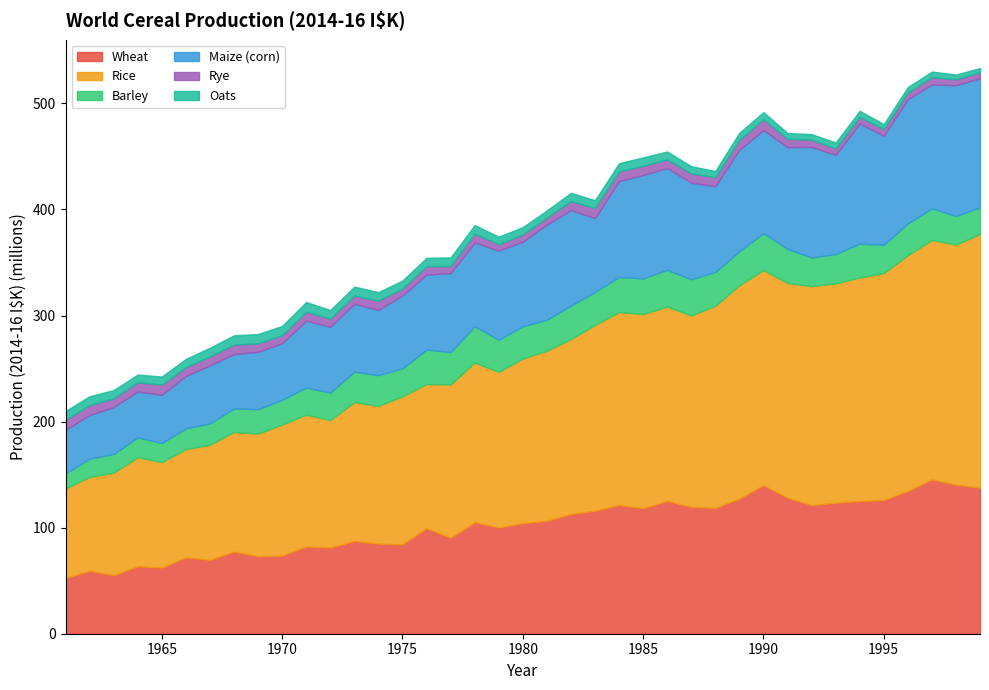

List the labels in order of Wheat value, smallest first.

1961, 1963, 1962, 1965, 1964, 1967, 1966, 1969, 1970, 1968, 1972, 1971, 1975, 1974, 1973, 1977, 1976, 1979, 1980, 1978, 1981, 1982, 1983, 1985, 1988, 1987, 1992, 1984, 1993, 1994, 1986, 1995, 1989, 1991, 1996, 1999, 1990, 1998, 1997